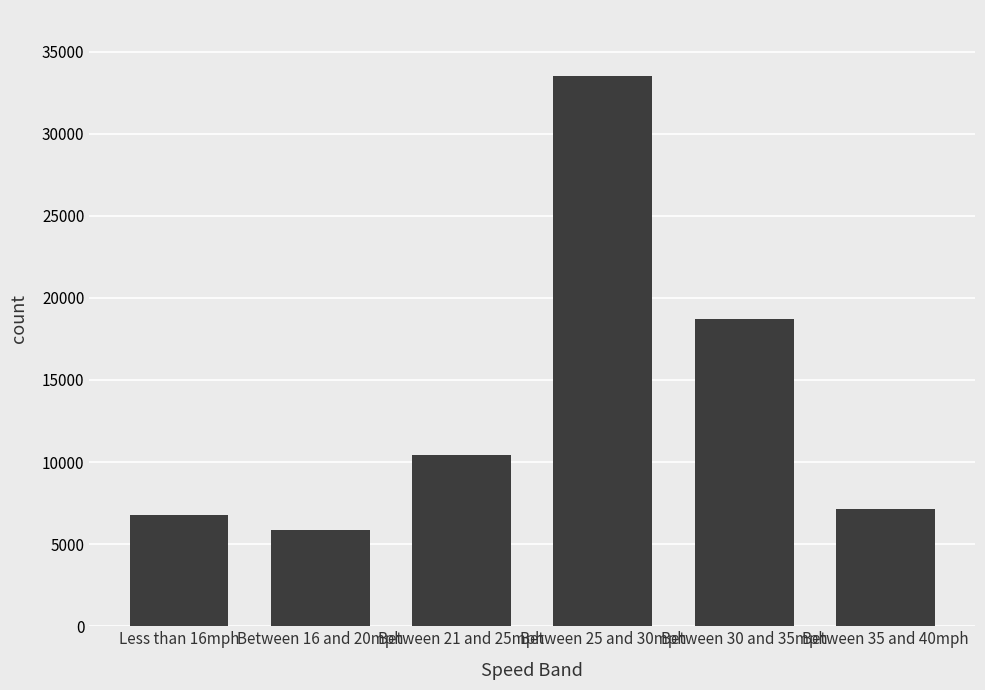

Rank the categories by value from highest to lowest.

Between 25 and 30mph, Between 30 and 35mph, Between 21 and 25mph, Between 35 and 40mph, Less than 16mph, Between 16 and 20mph